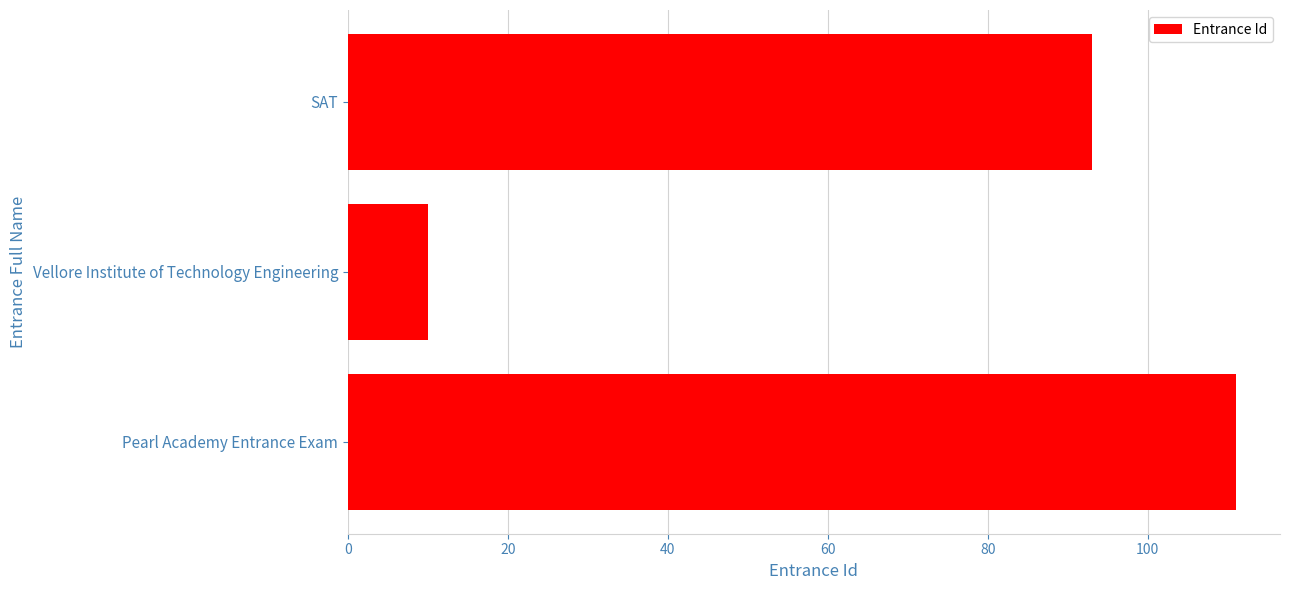

What is the smallest value displayed?

10